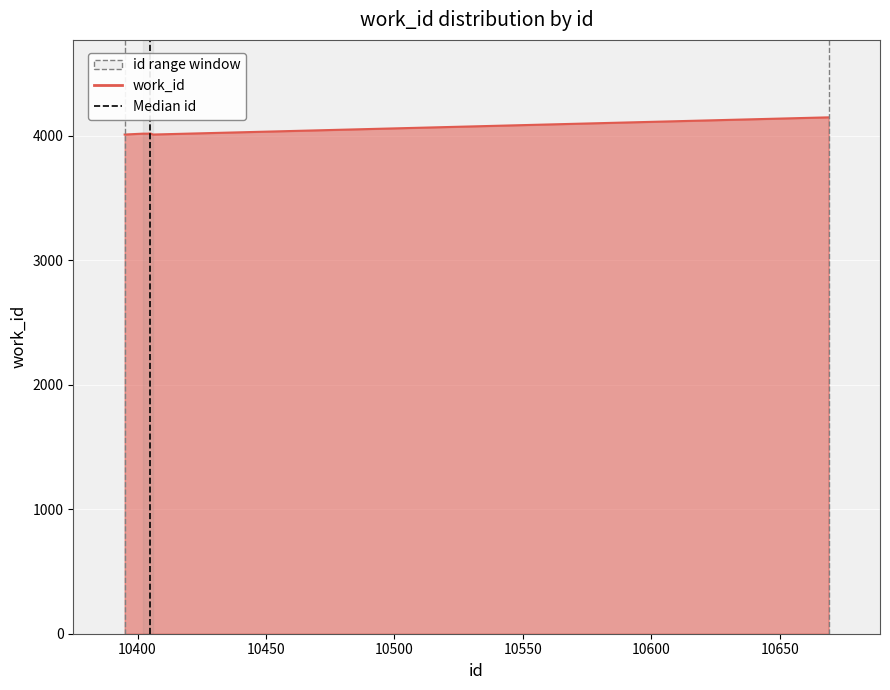

Is it true that the value at 10350 is 0?

False